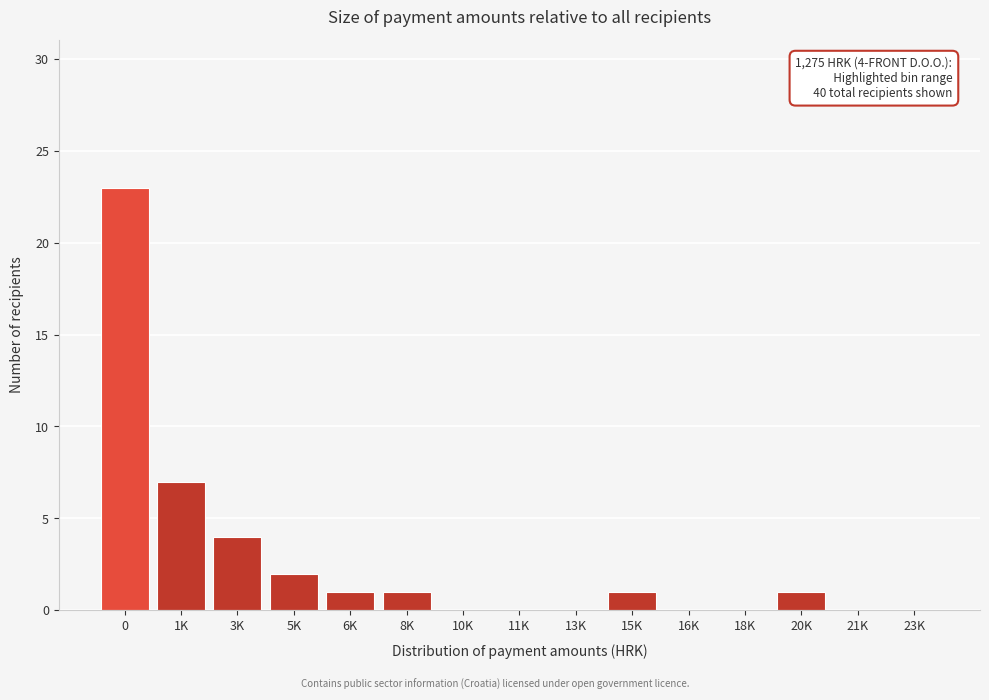

Reading left to right, transcribe all the data shown in this chart.

0=23	1K=7	3K=4	5K=2	6K=1	8K=1	10K=0	11K=0	13K=0	15K=1	16K=0	18K=0	20K=1	21K=0	23K=0